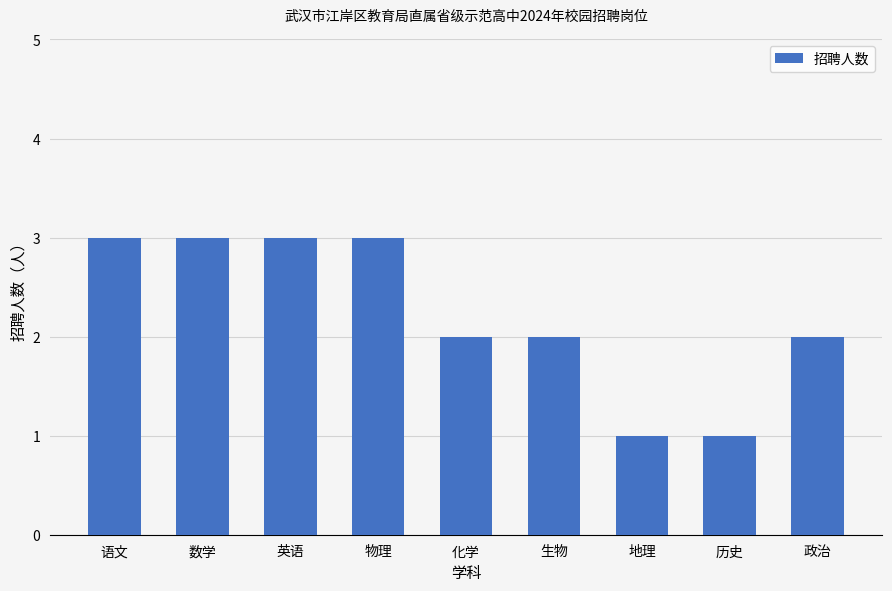

What is the sum of all values?

20